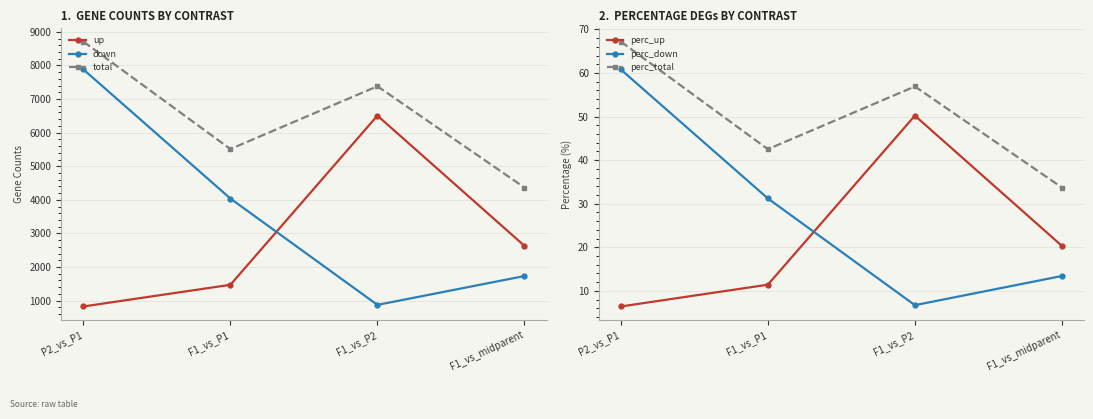

Is it true that total equals 4364.0 at F1_vs_midparent?

True